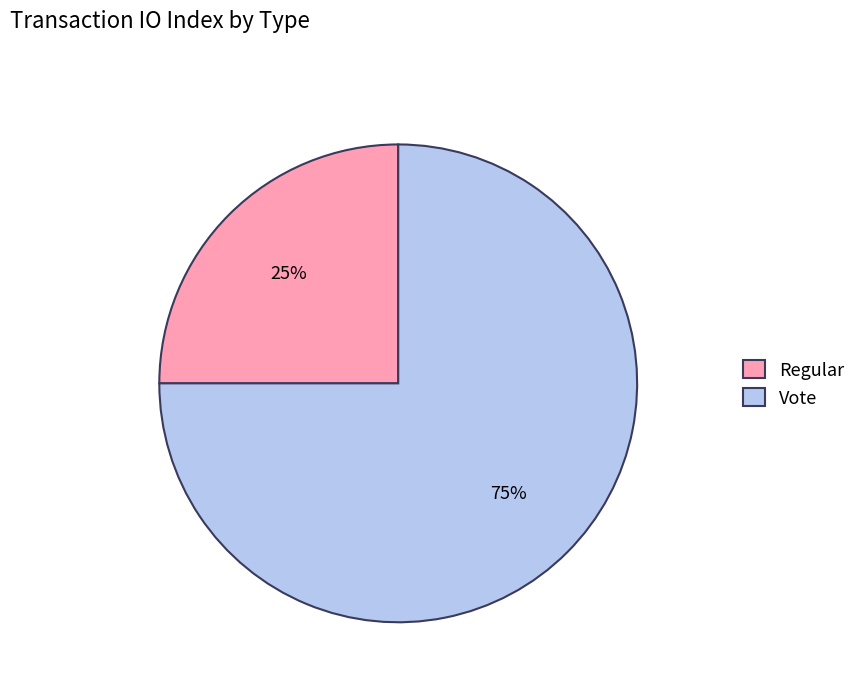

To the nearest percent, what is the average slice percentage?

50%